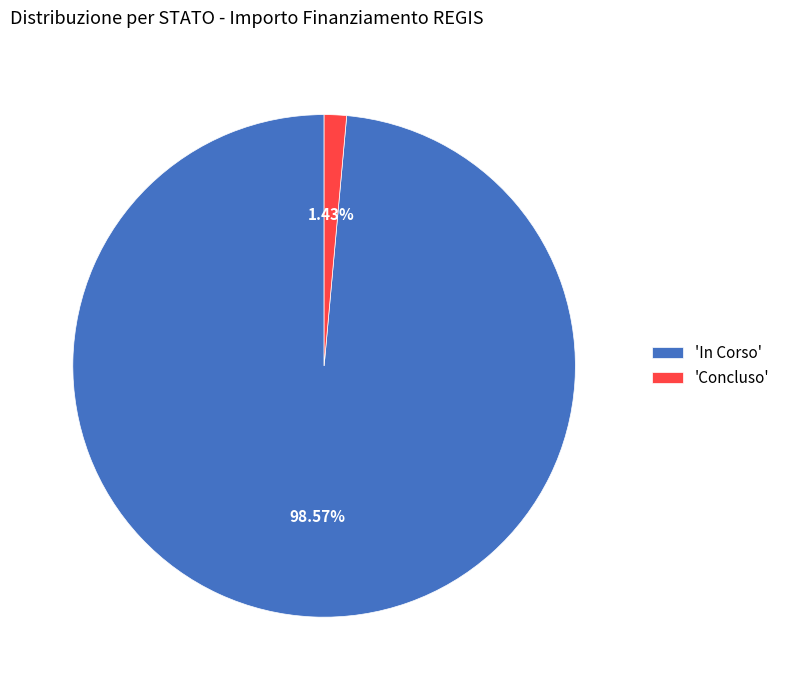

Rank the categories by value from lowest to highest.

'Concluso', 'In Corso'